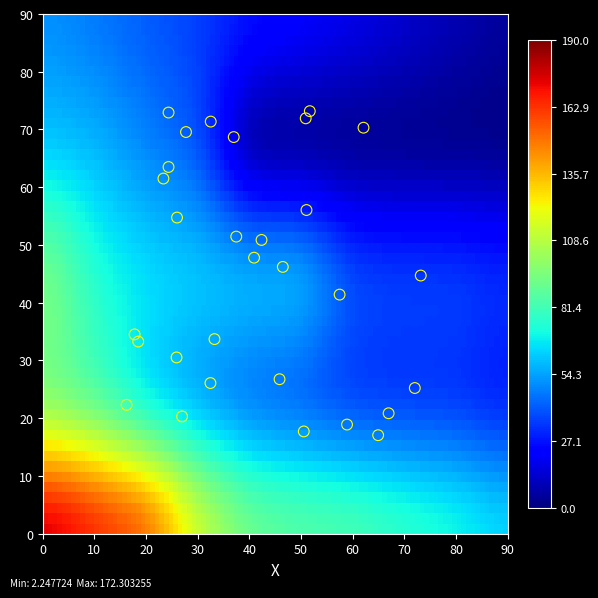

What is the range of X values (max minus min)?

57.0